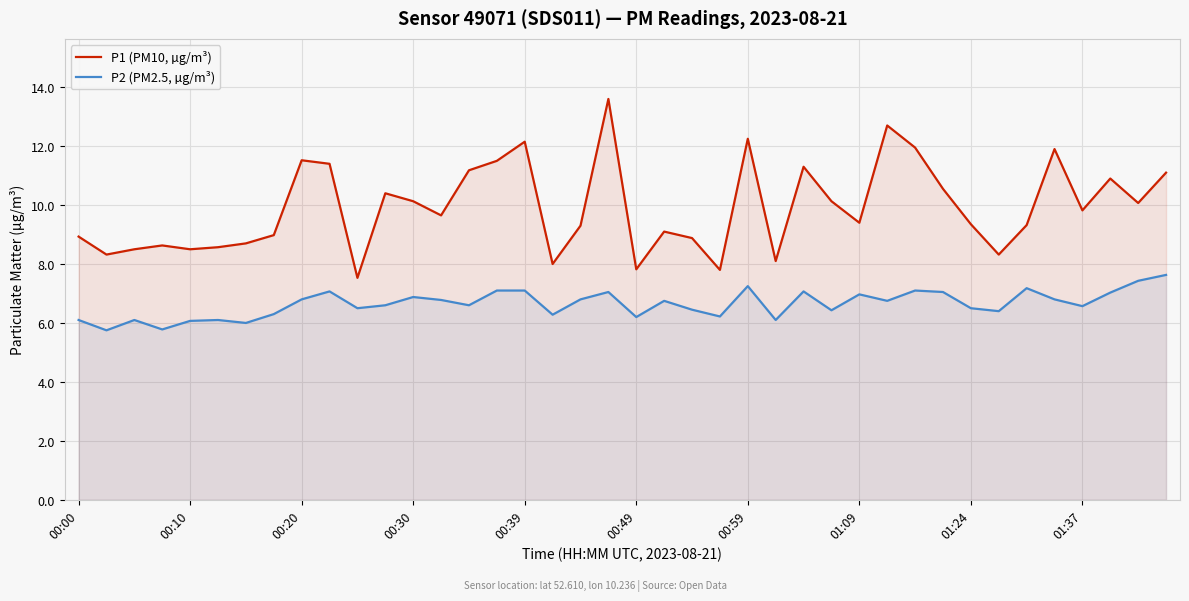

True or false: P2 (PM2.5, µg/m³) has a value of 3.2 at 00:39.

False